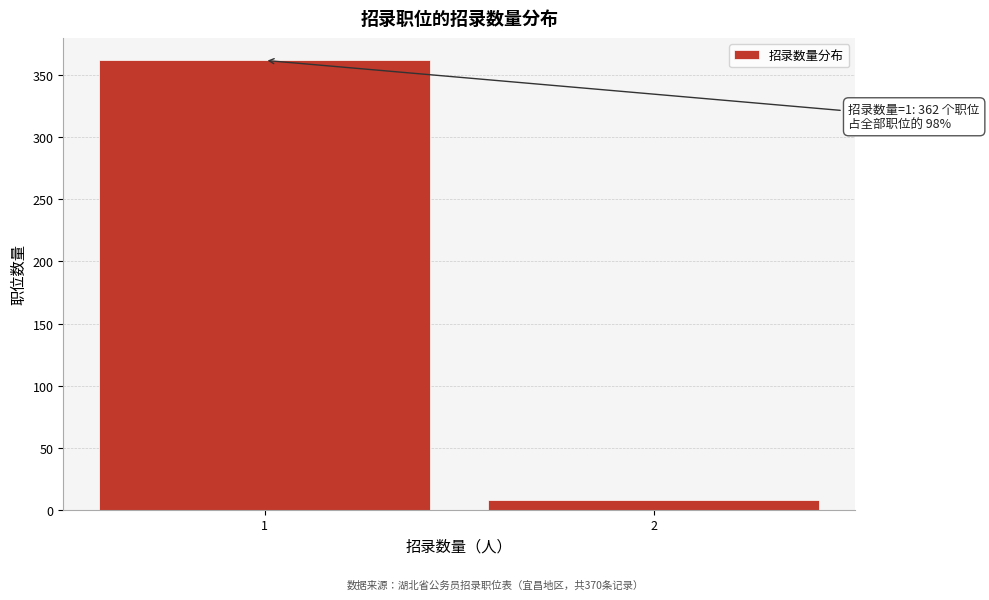

Reading right to left, list all the values displayed in this chart.

8	362